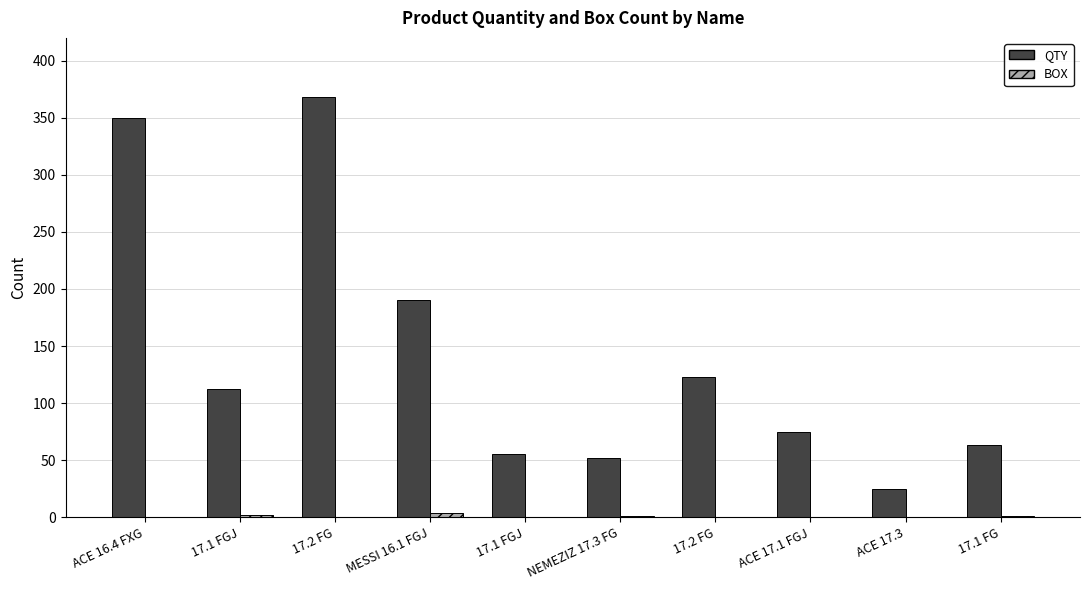

At which label does QTY reach its peak?

17.2 FG